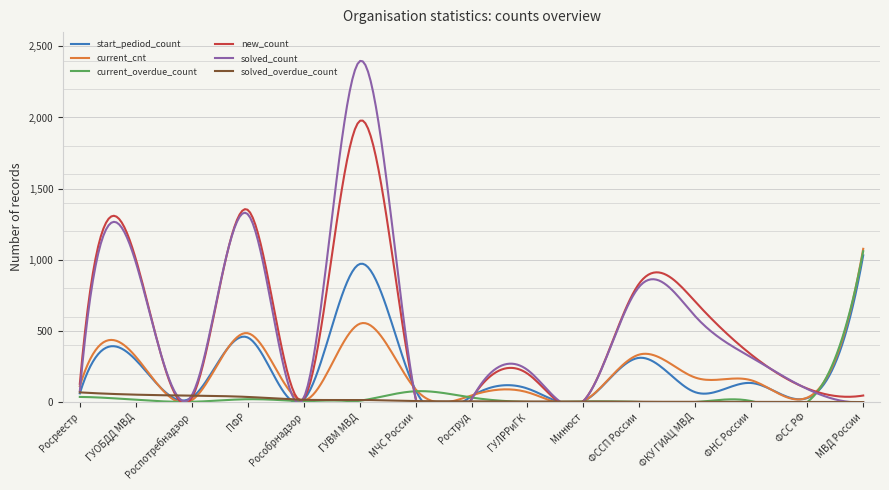

Which category has the lowest value in the start_pediod_count series?

Минюст